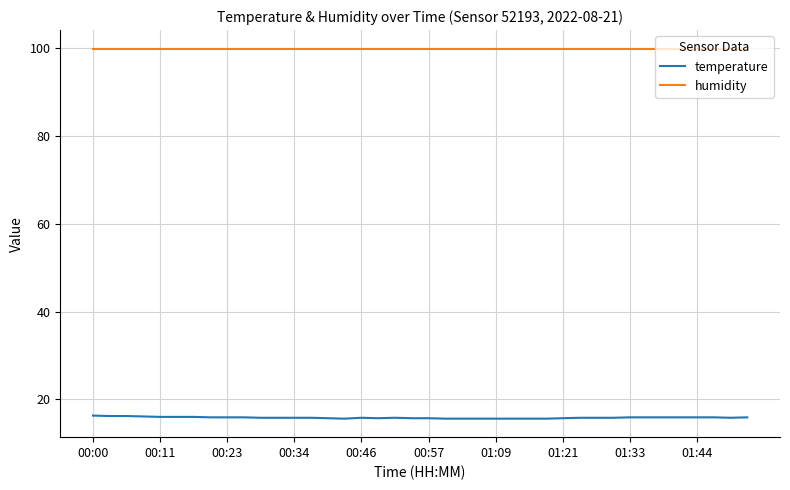

Rank the series by their average value, from highest to lowest.

humidity, temperature